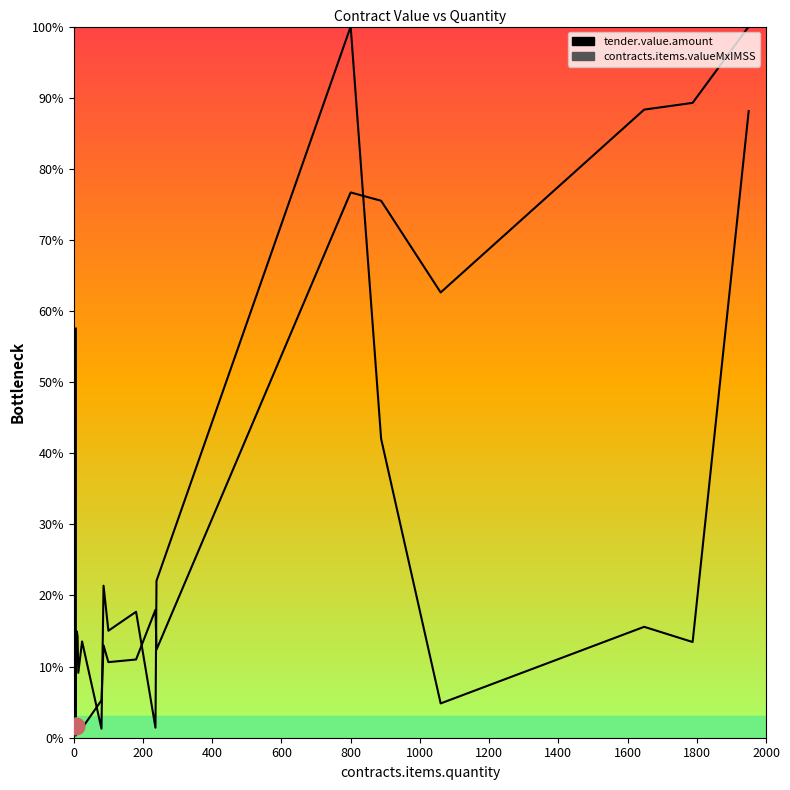

Reading left to right, extract all data points from this chart.

tender.value.amount: 57.5	3.0	9.7	11.7	14.9	14.2	9.1	13.5	1.3	21.4	15.0	17.7	1.4	22.1	100.0	42.0	4.8	15.6	13.5	88.1
contracts.items.valueMxIMSS: 0.4	0.3	0.4	0.5	0.6	1.0	0.8	1.3	5.3	13.0	10.6	11.0	18.0	12.4	76.7	75.5	62.6	88.3	89.3	100.0